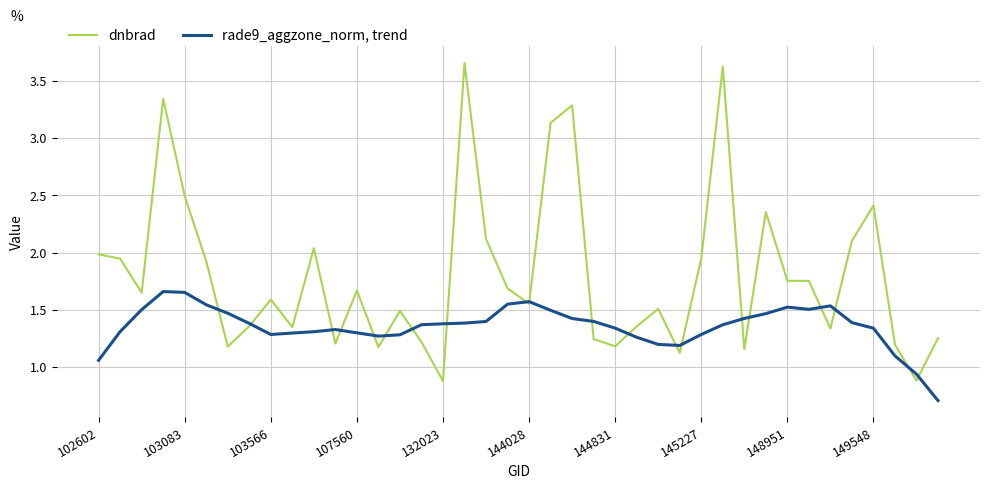

After their last crossing, which series has the higher values: dnbrad or rade9_aggzone_norm, trend?

dnbrad